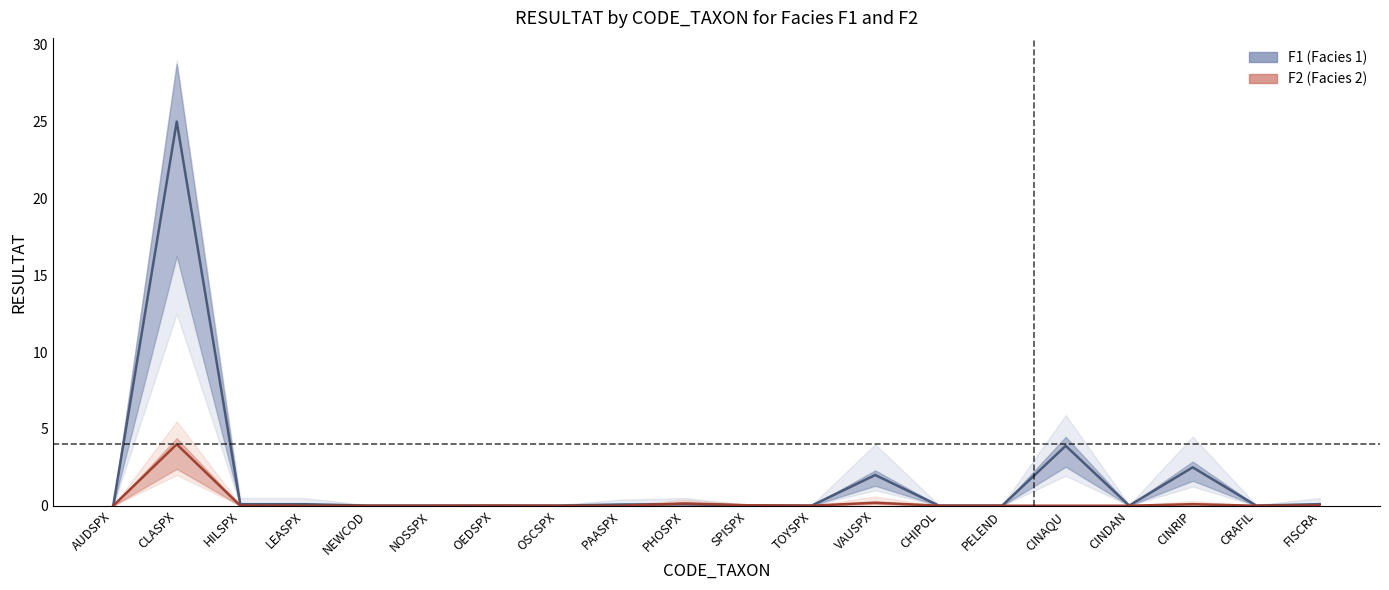

What is the label of the 19th point from the left?

CRAFIL